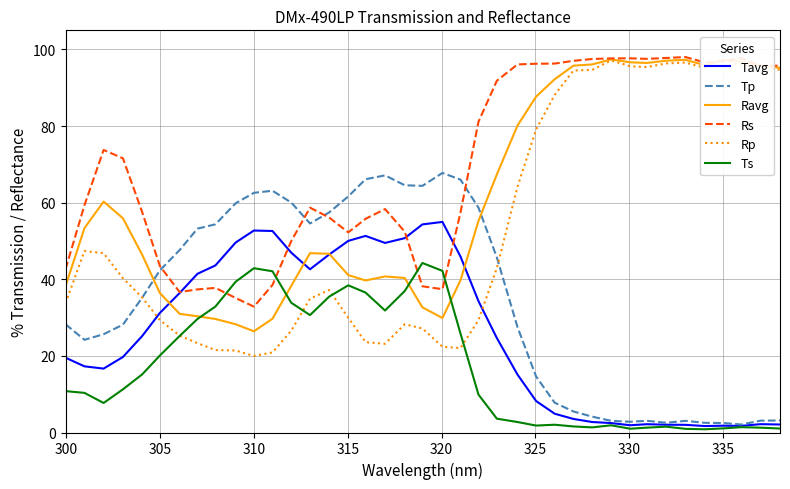

What is the highest value of the Tp series?

67.8